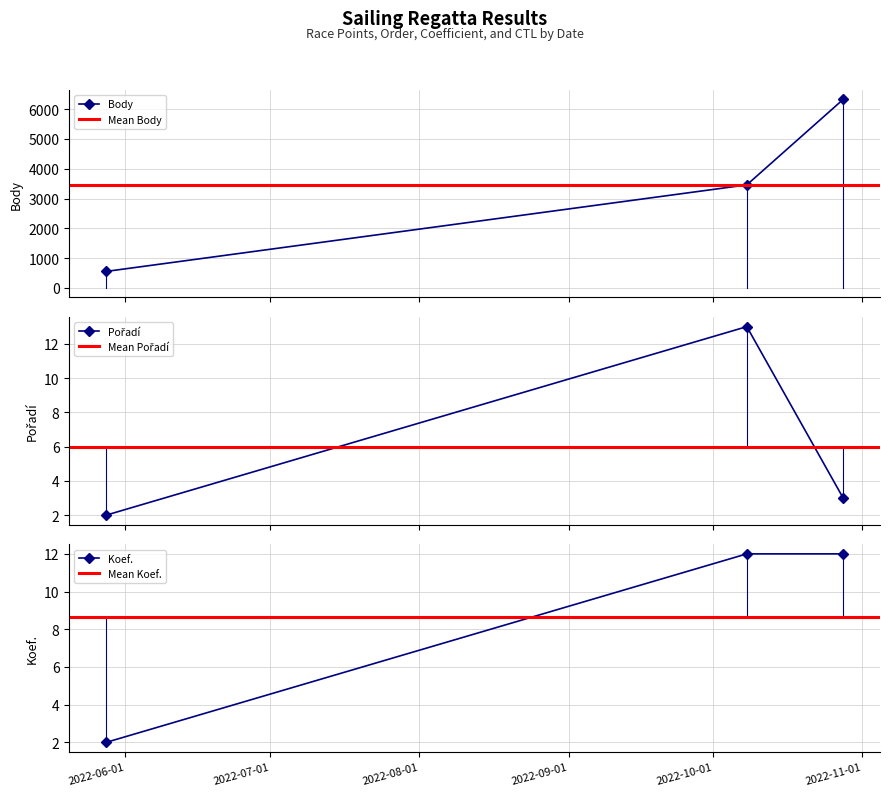

Reading left to right, extract all data points from this chart.

Body: 2022-05-28=554	2022-10-08=3457	2022-10-28=6324
Pořadí: 2022-05-28=2	2022-10-08=13	2022-10-28=3
Koef.: 2022-05-28=2	2022-10-08=12	2022-10-28=12